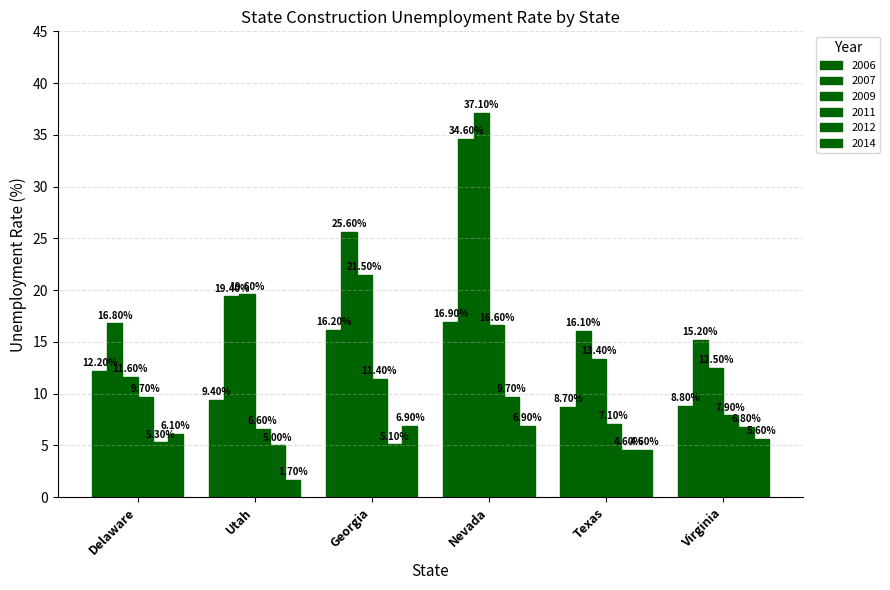

How many values in the 2006 series are below 12?

3